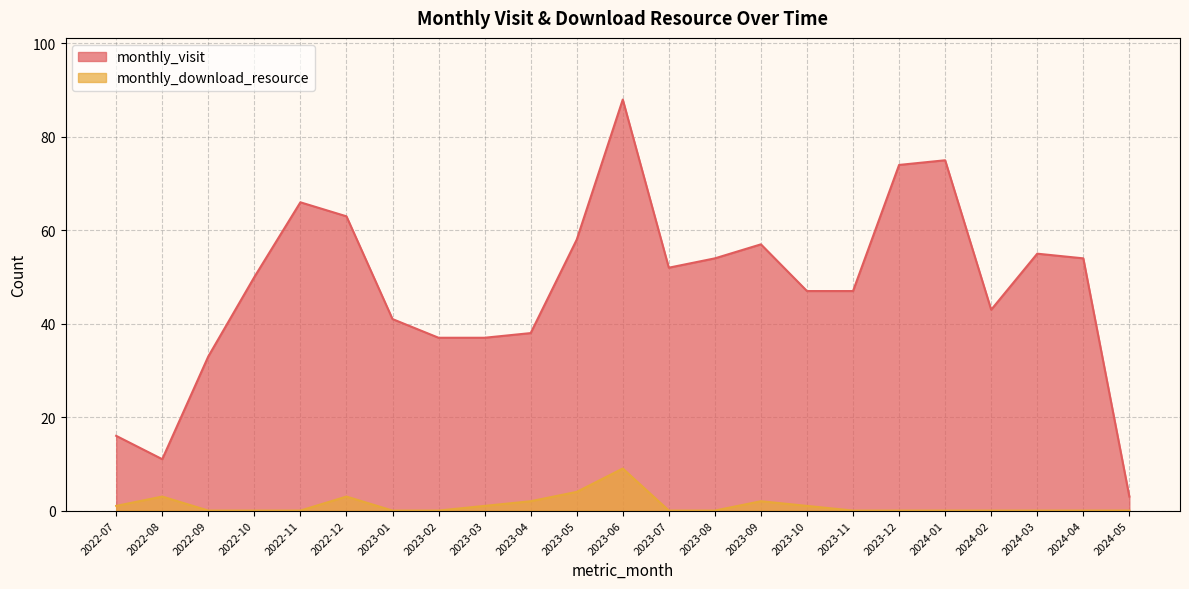

Reading right to left, extract all data points from this chart.

monthly_visit: 3	54	55	43	75	74	47	47	57	54	52	88	58	38	37	37	41	63	66	50	33	11	16
monthly_download_resource: 0	0	0	0	0	0	0	1	2	0	0	9	4	2	1	0	0	3	0	0	0	3	1